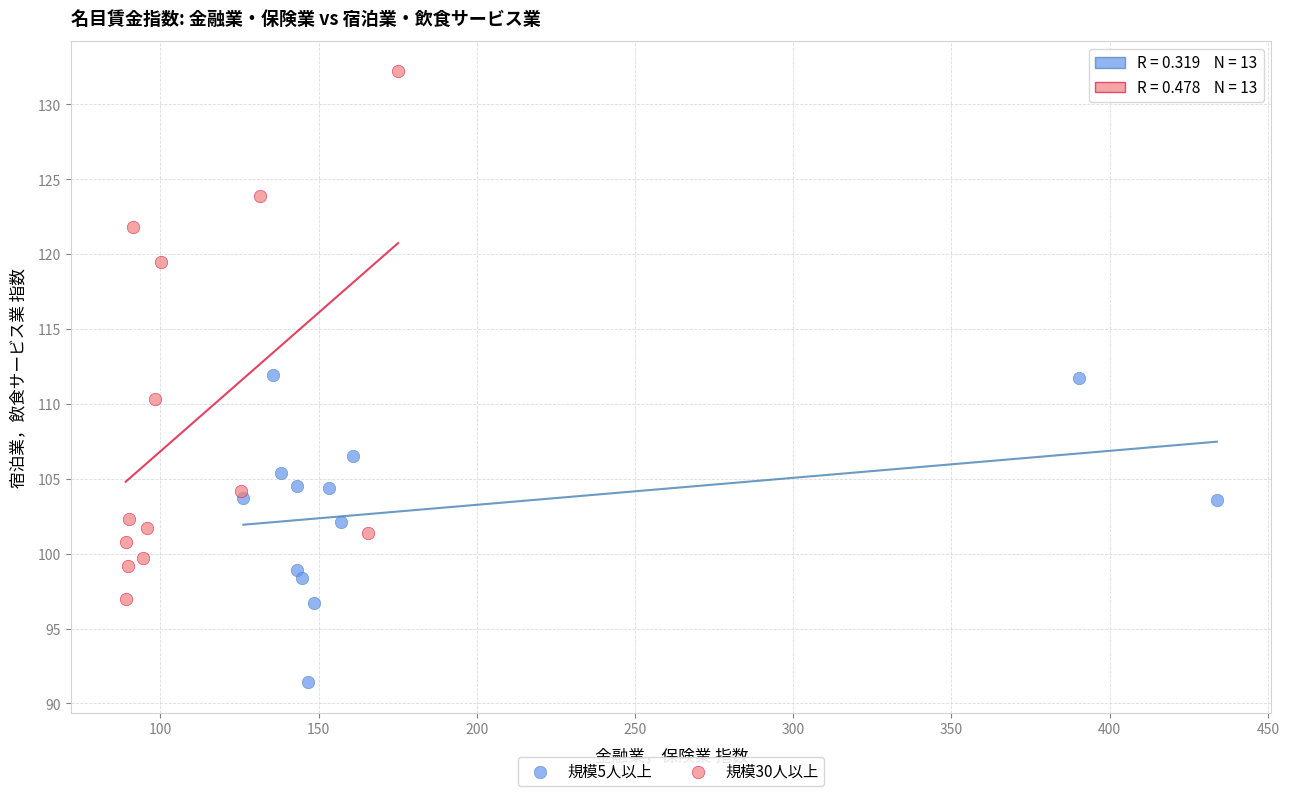

Which series has the widest spread of Y values?

規模30人以上